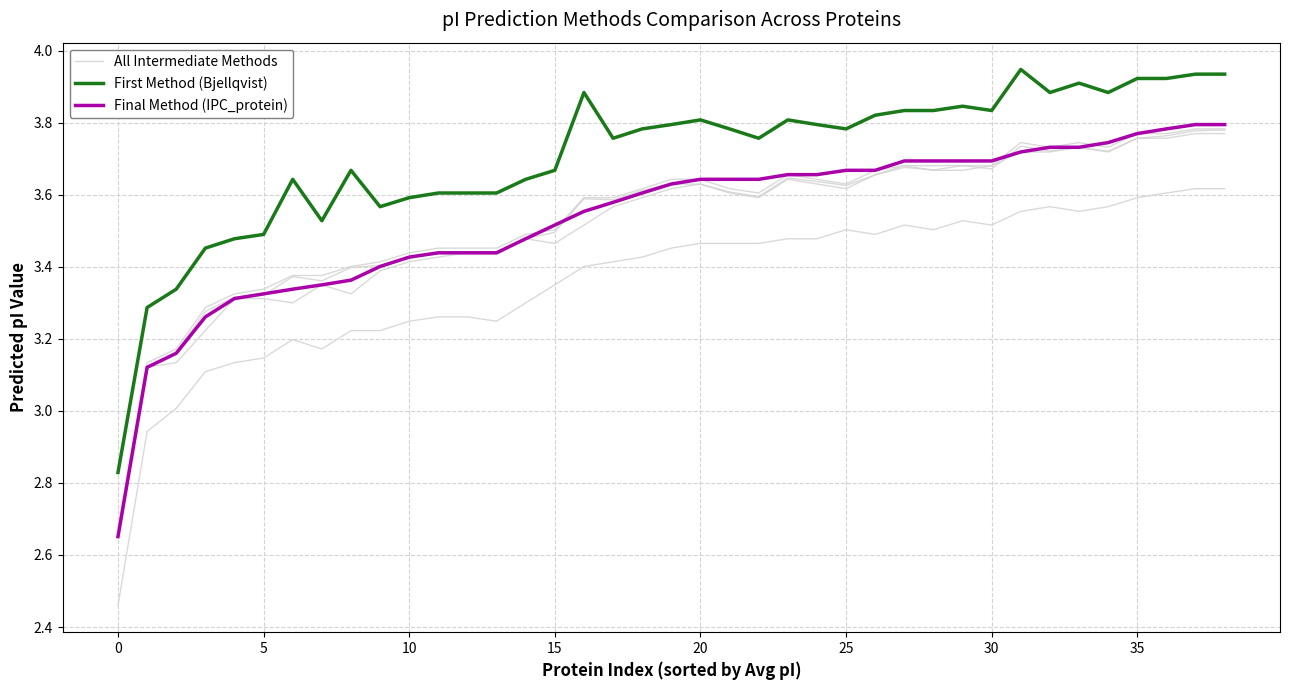

True or false: First Method (Bjellqvist) and All Intermediate Methods intersect in this chart.

False